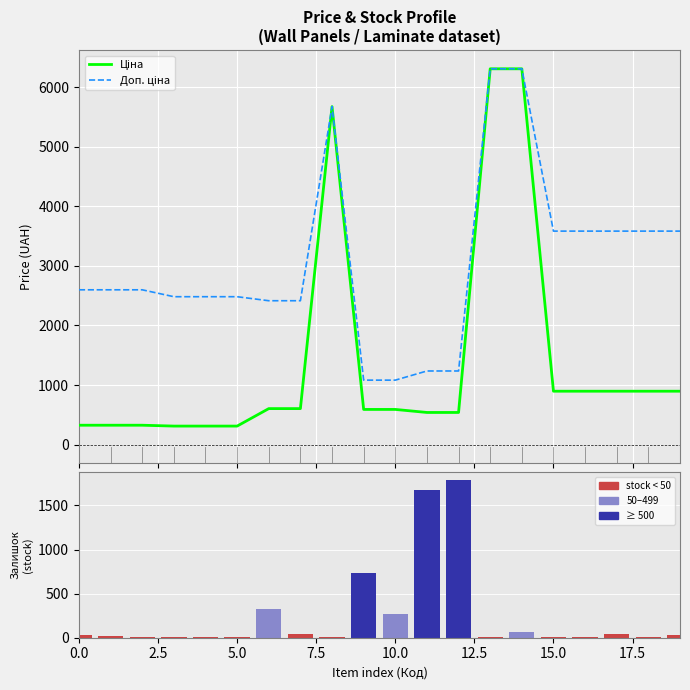

What is the spread (max minus min) of values at 14?

6241.8